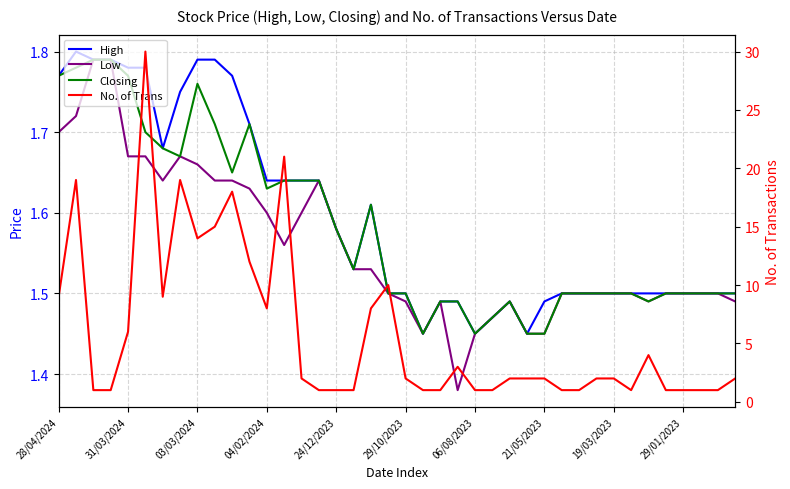

How many data points does each series have?

40